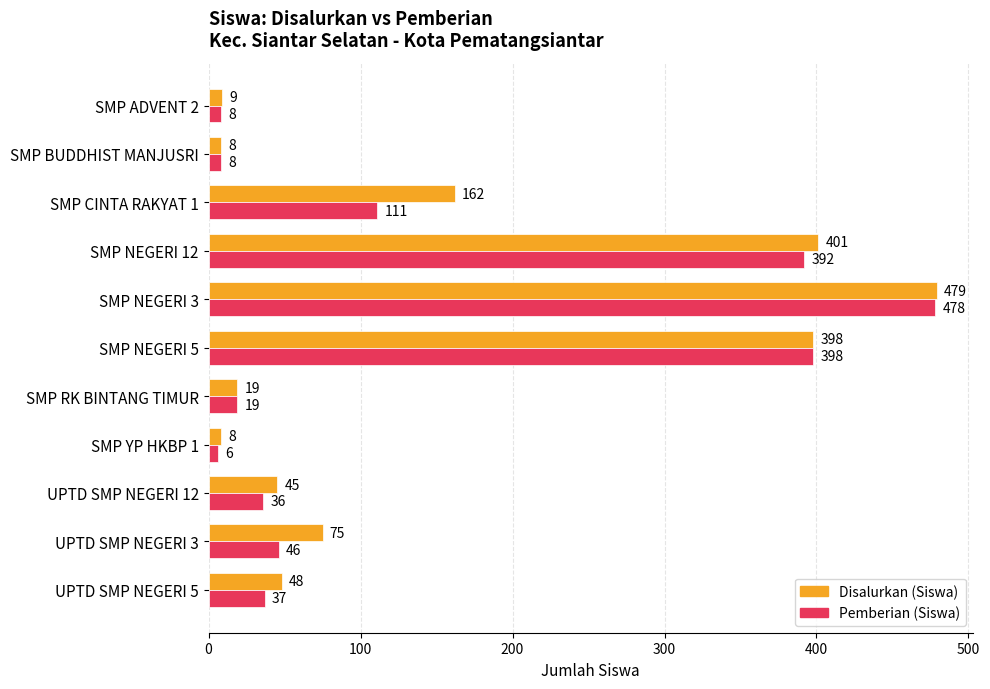

Rank the series by their maximum value, from highest to lowest.

Disalurkan (Siswa), Pemberian (Siswa)